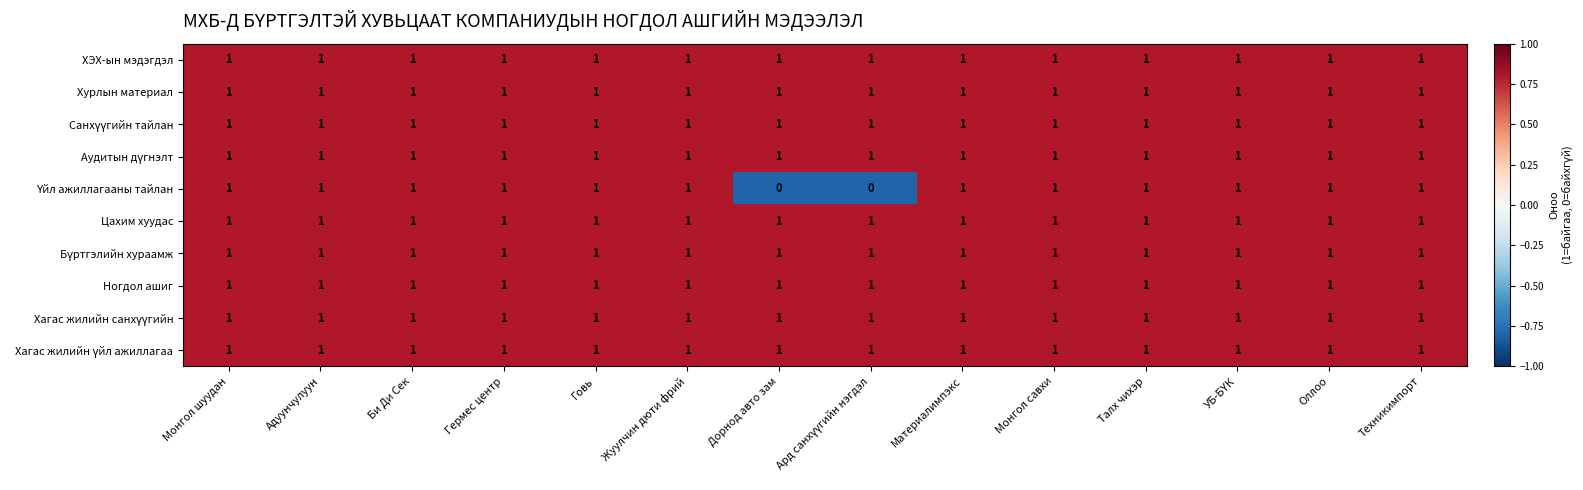

At how many categories does at least one series exceed 0?

14